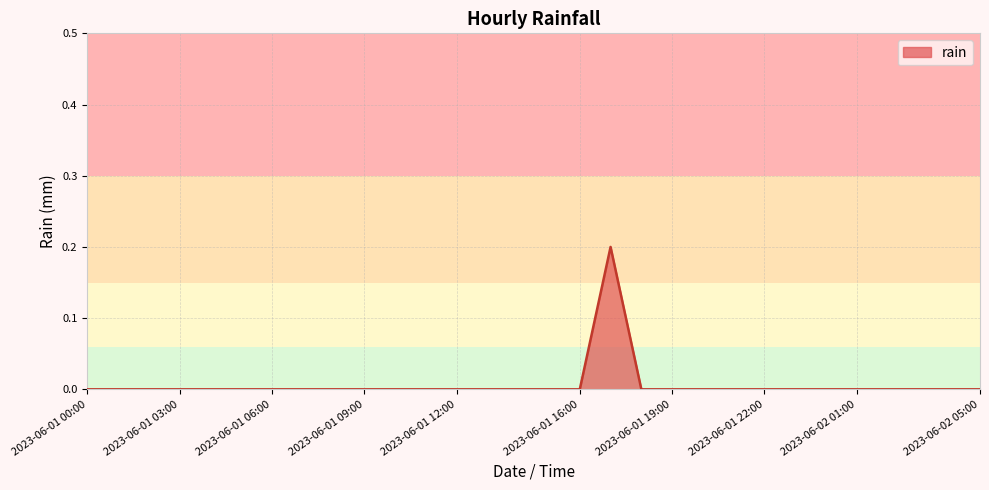

Reading left to right, list all the values displayed in this chart.

0.0	0.0	0.0	0.0	0.0	0.0	0.0	0.0	0.0	0.0	0.0	0.0	0.0	0.0	0.0	0.0	0.0	0.2	0.0	0.0	0.0	0.0	0.0	0.0	0.0	0.0	0.0	0.0	0.0	0.0